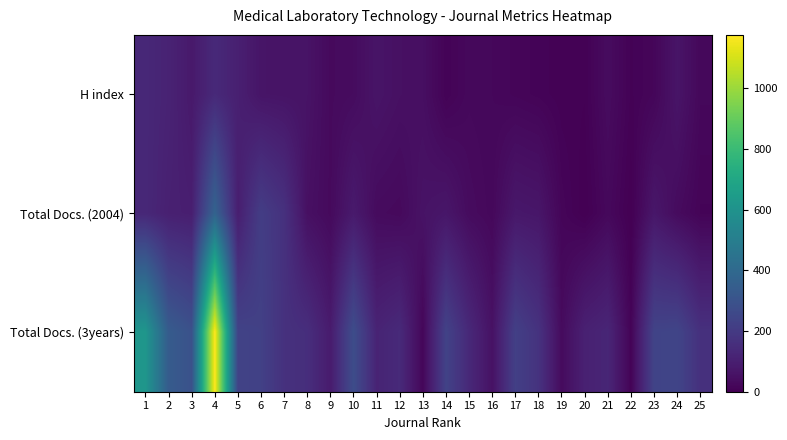

How many categories are shown in the chart?

25